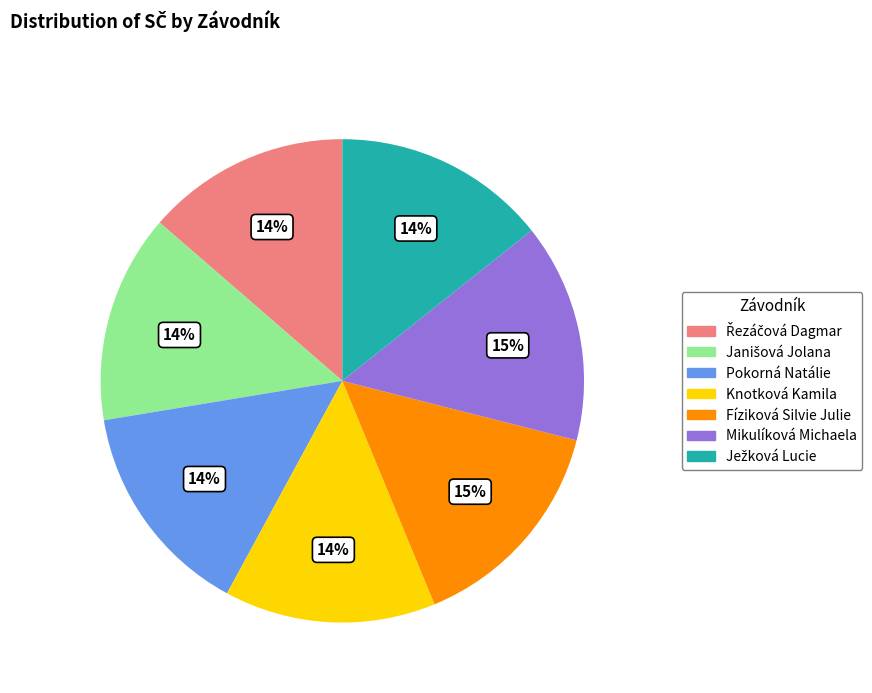

To the nearest percent, what portion does Knotková Kamila represent?

14%